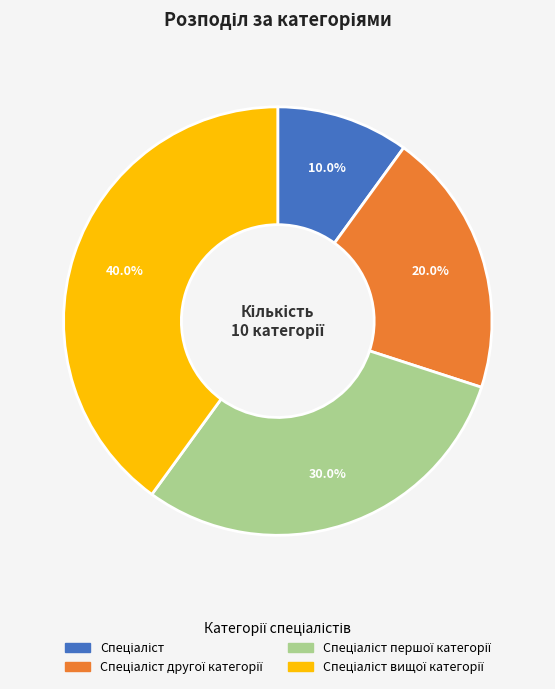

Is there a majority slice in this chart?

No